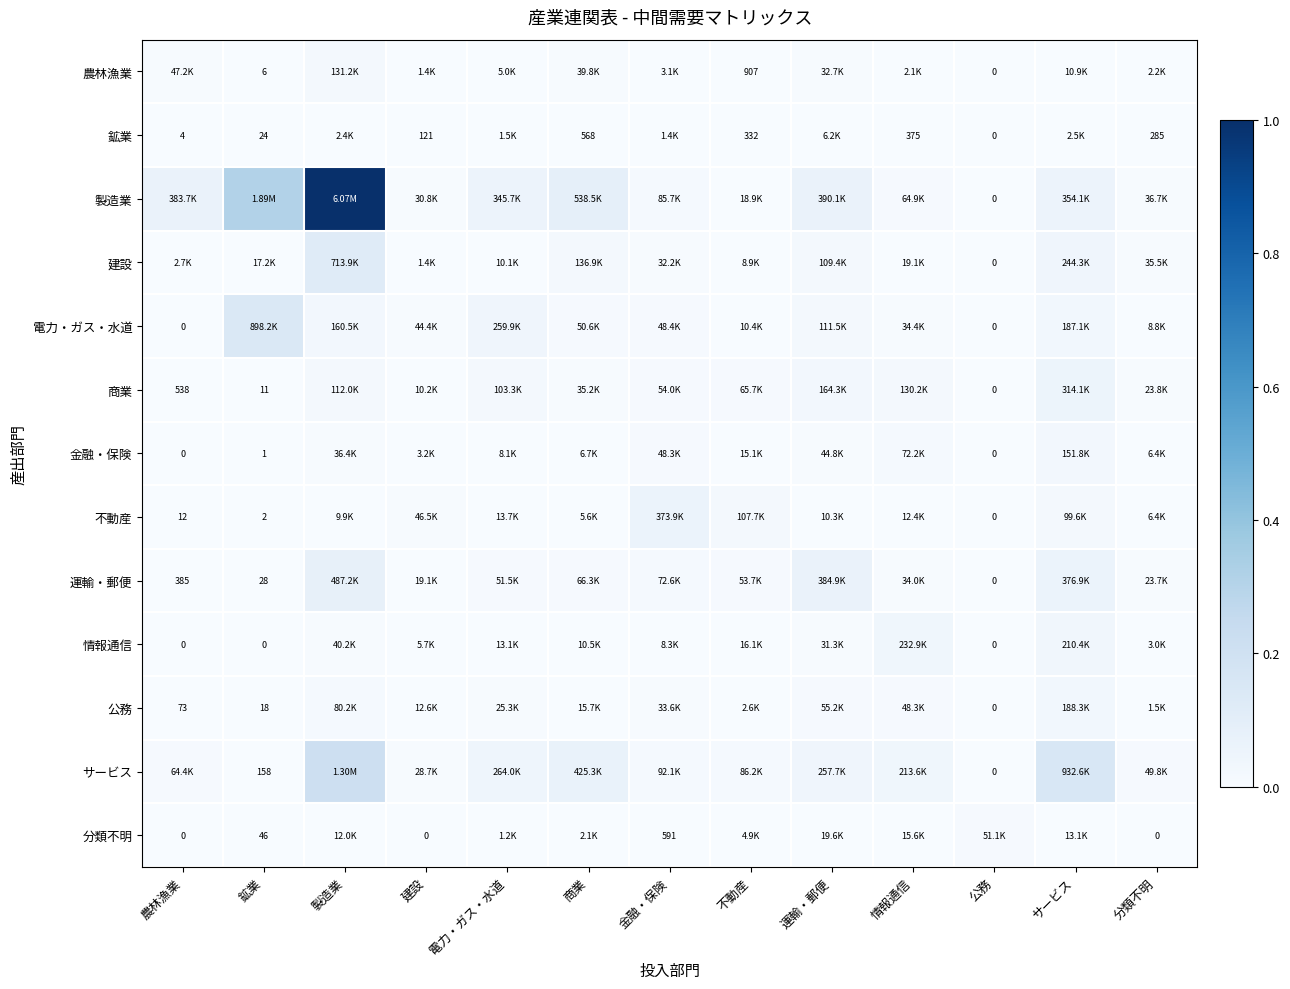

True or false: 農林漁業 has a value of 0.0 at 運輸・郵便.

False